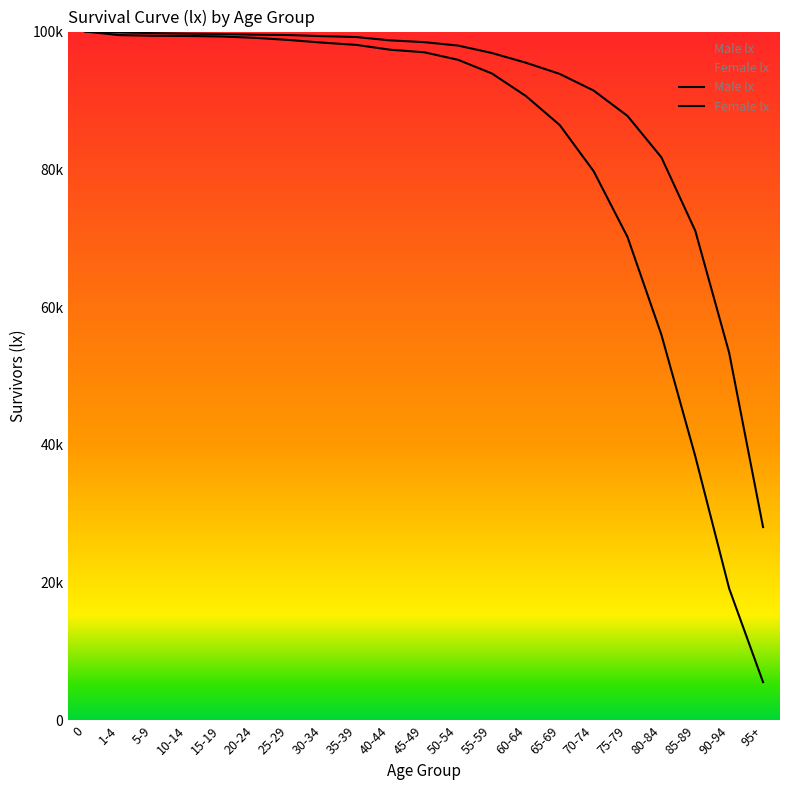

What position from the left is 20-24?

6